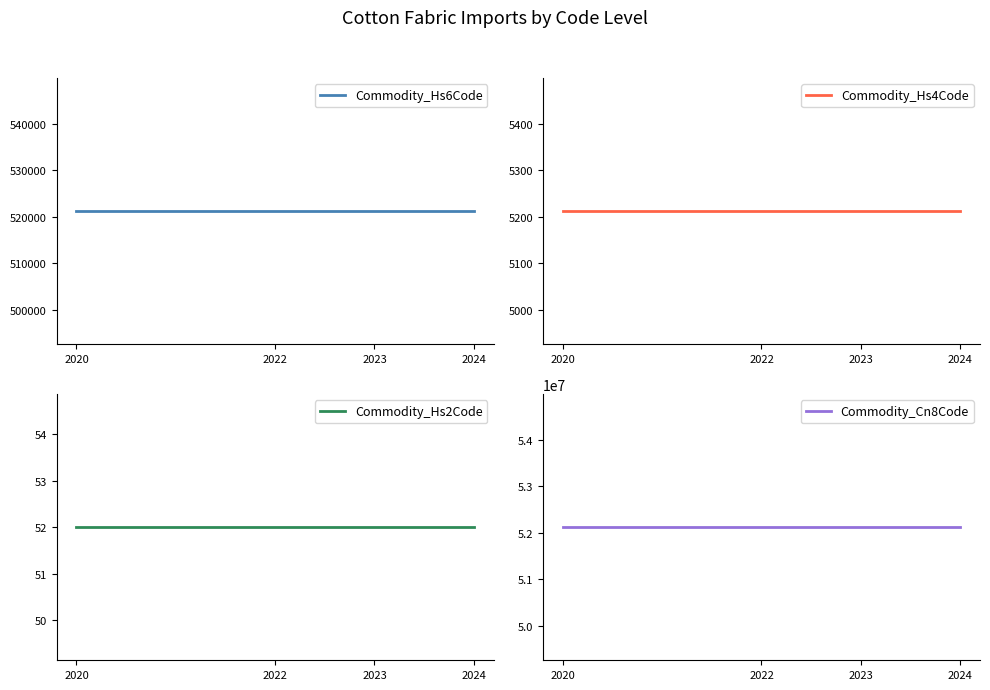

What is the maximum value for Commodity_Hs6Code?

521213